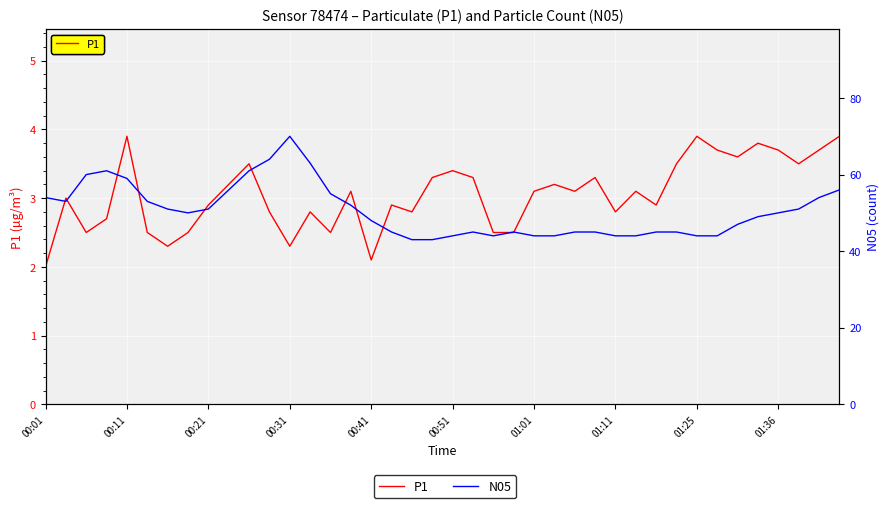

What are all the series names shown in the legend?

P1, N05